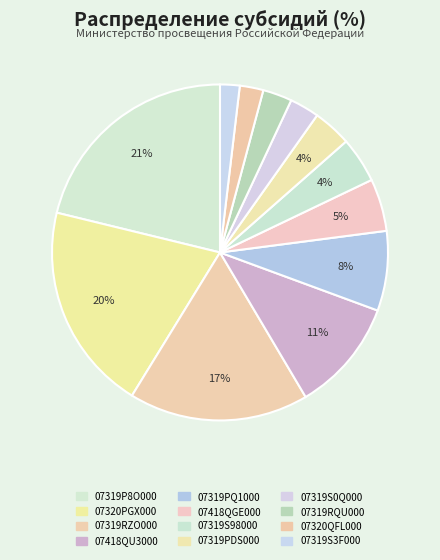

How many slices are in this pie chart?

12